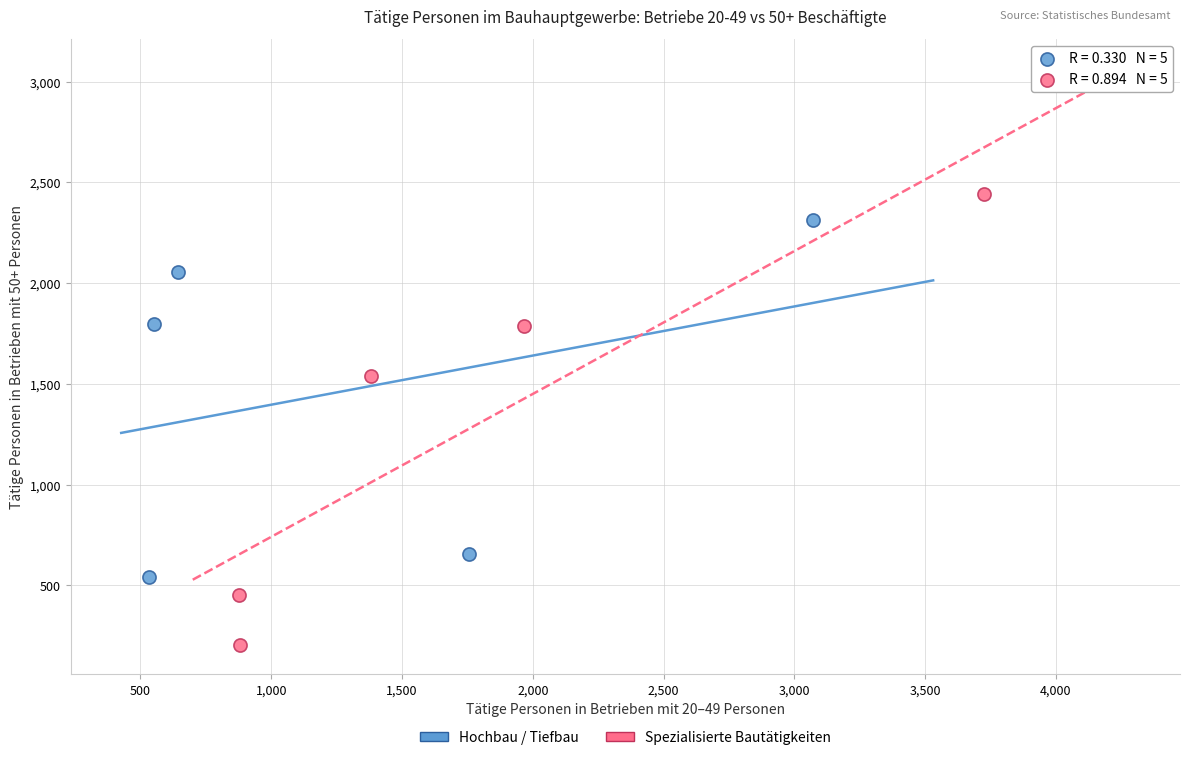

Which series reaches the minimum Y coordinate?

Spezialisierte Bautätigkeiten